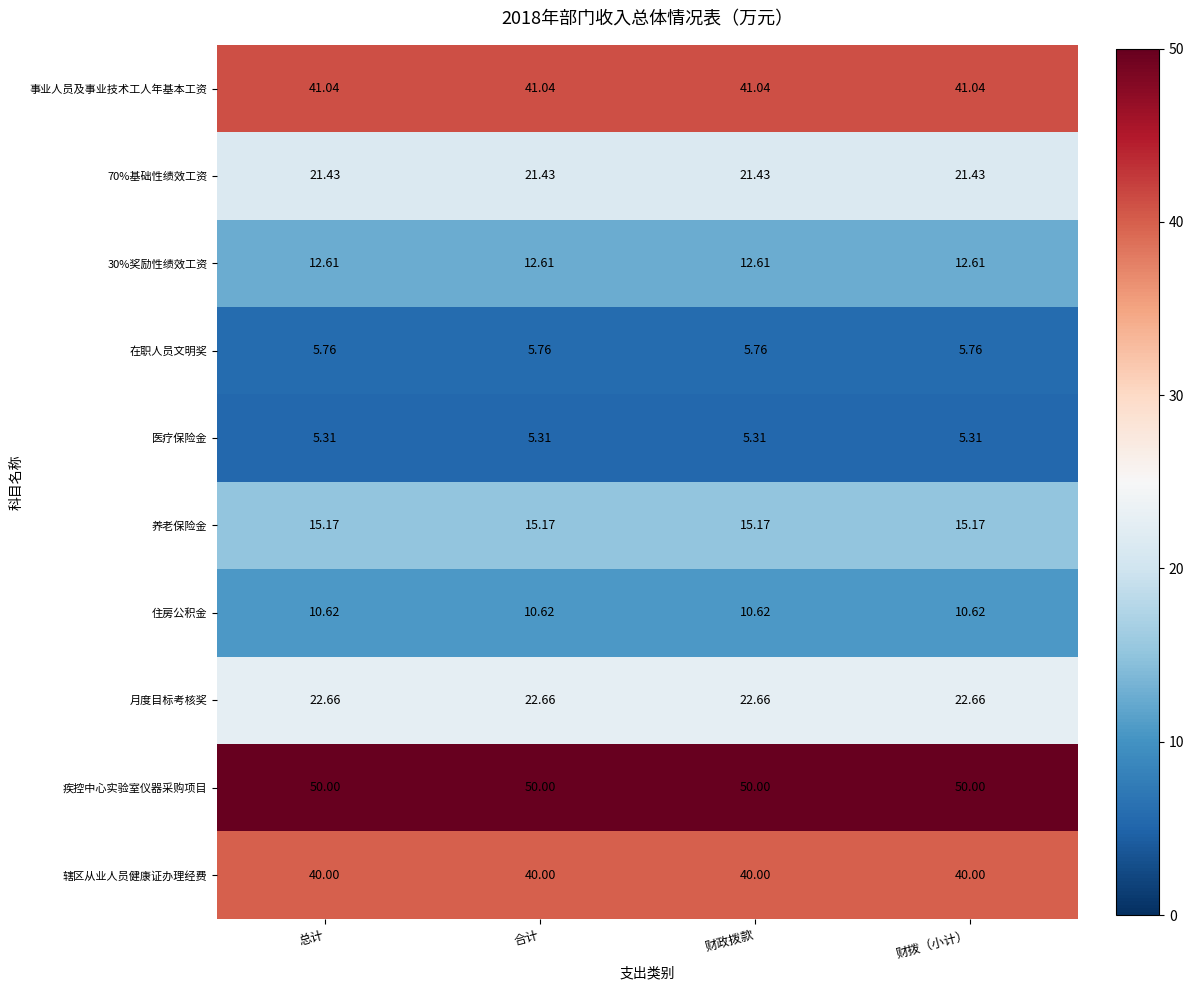

Rank the series at 财拨（小计） from lowest to highest value.

医疗保险金, 在职人员文明奖, 住房公积金, 30%奖励性绩效工资, 养老保险金, 70%基础性绩效工资, 月度目标考核奖, 辖区从业人员健康证办理经费, 事业人员及事业技术工人年基本工资, 疾控中心实验室仪器采购项目